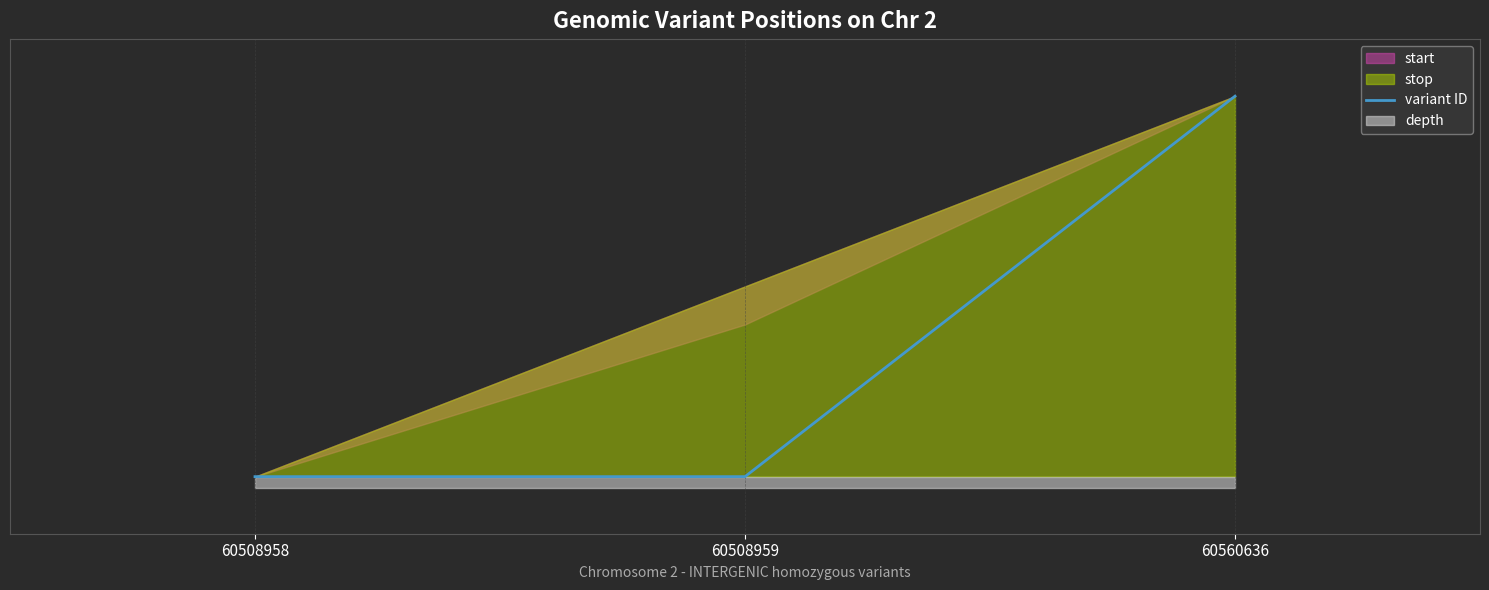

How many data points are above 0?

2